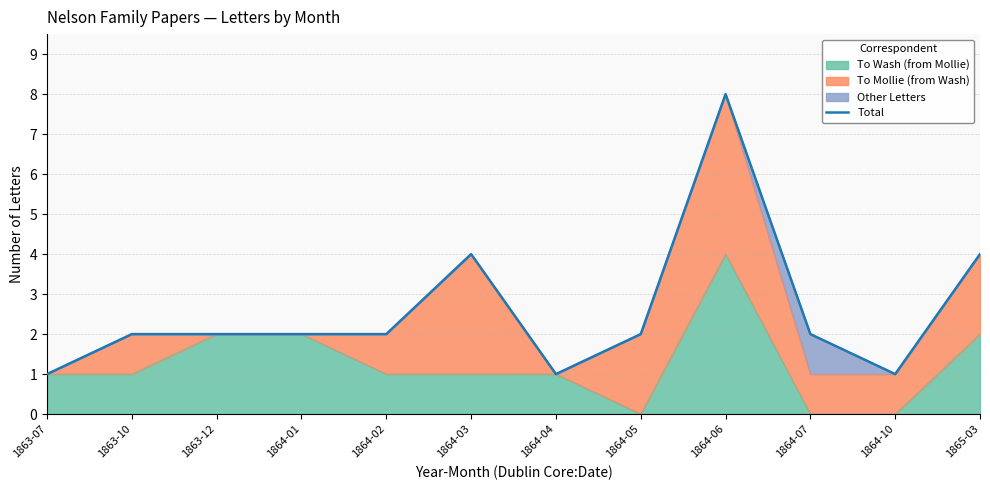

Between 1863-12 and 1863-07, which is larger?

1863-12